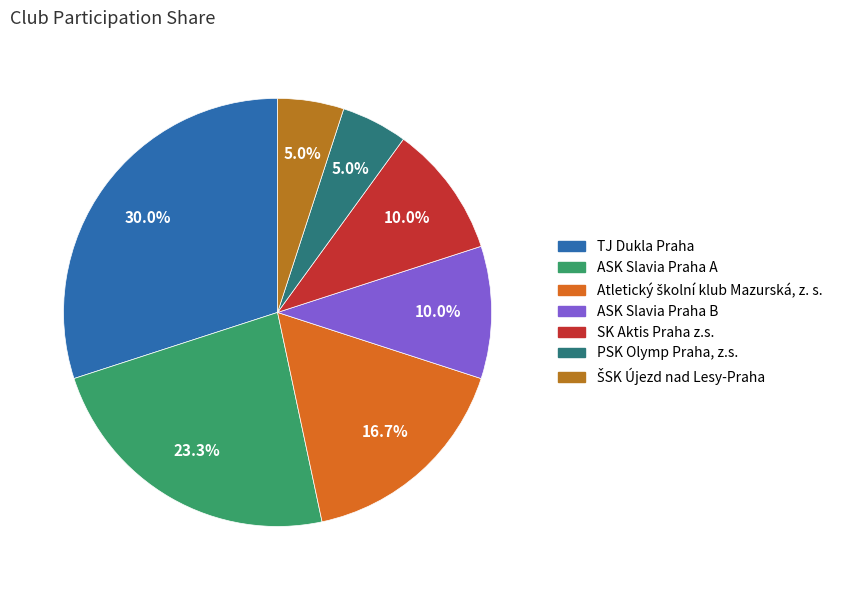

To the nearest percent, what is the difference between the largest and smallest slice percentages?

25%